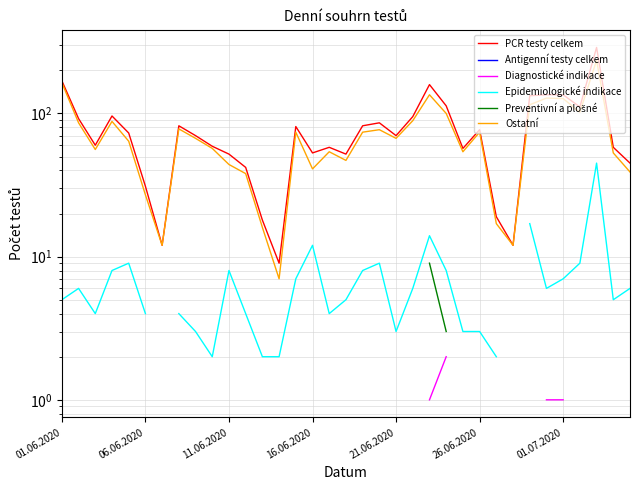

What are all the series names shown in the legend?

PCR testy celkem, Antigenní testy celkem, Diagnostické indikace, Epidemiologické indikace, Preventivní a plošné, Ostatní